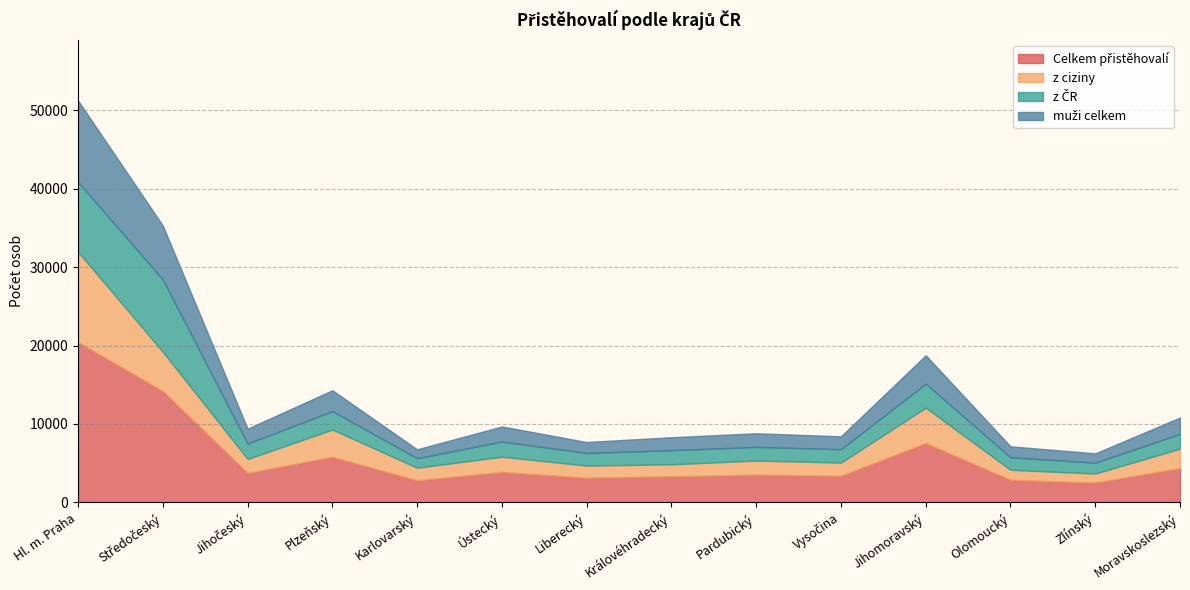

Which category has the highest value in the z ČR series?

Středočeský